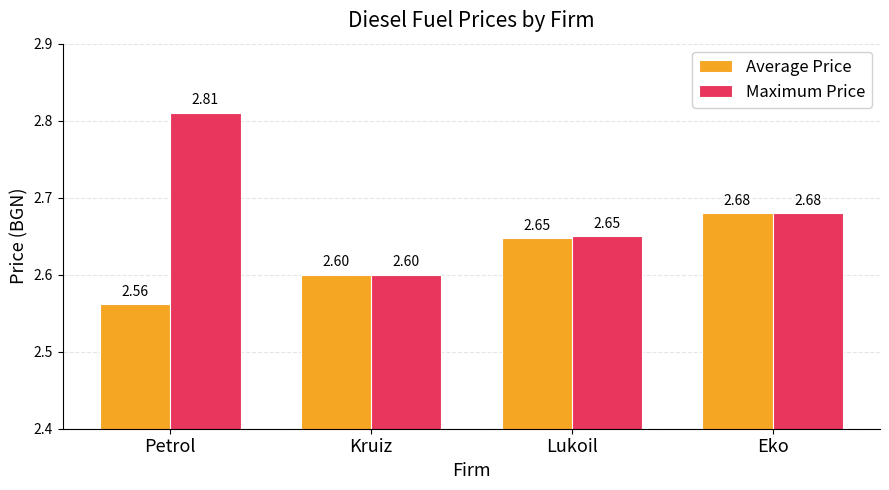

What is the sum of the Average Price values at Kruiz and Lukoil?

5.2